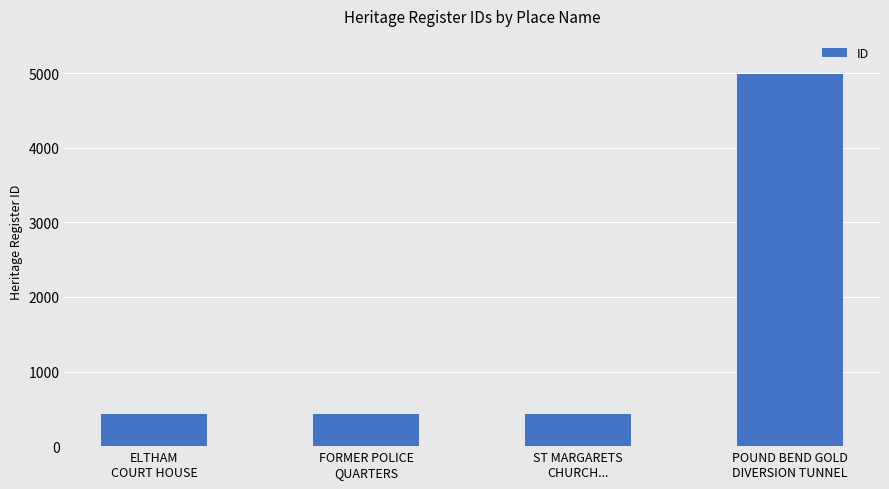

What is the maximum value shown in the chart?

4985